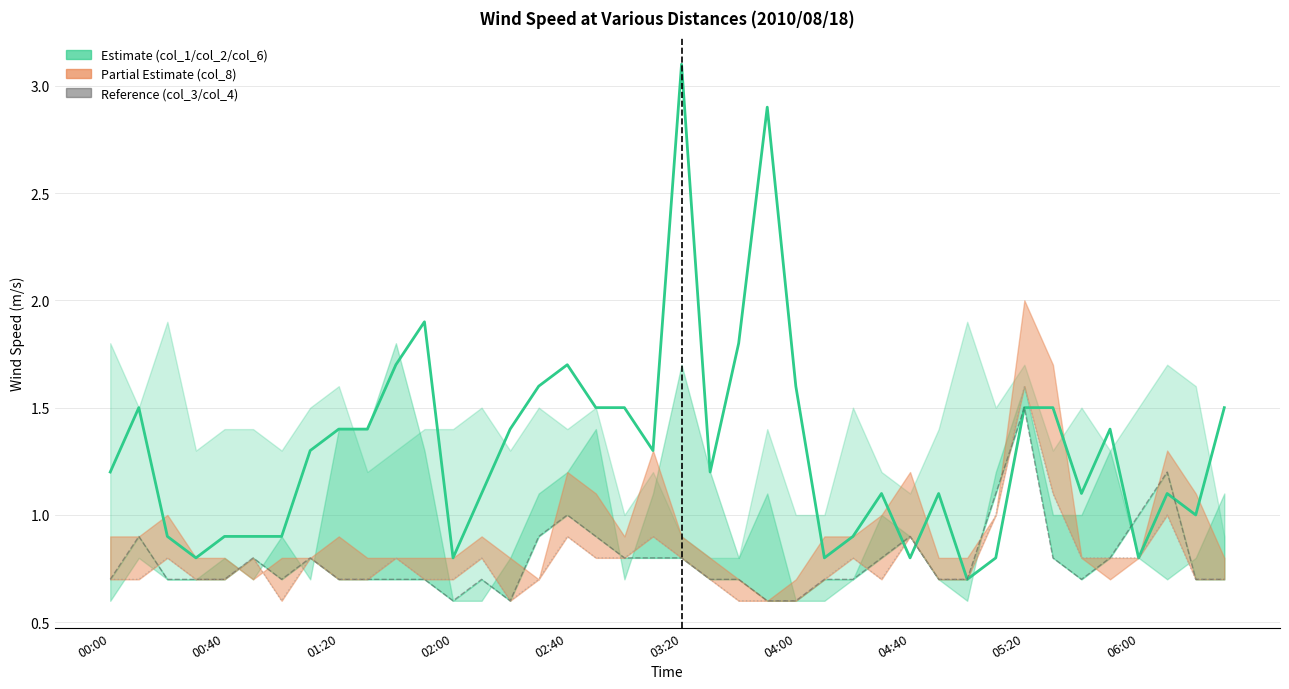

How many series are shown in this chart?

3